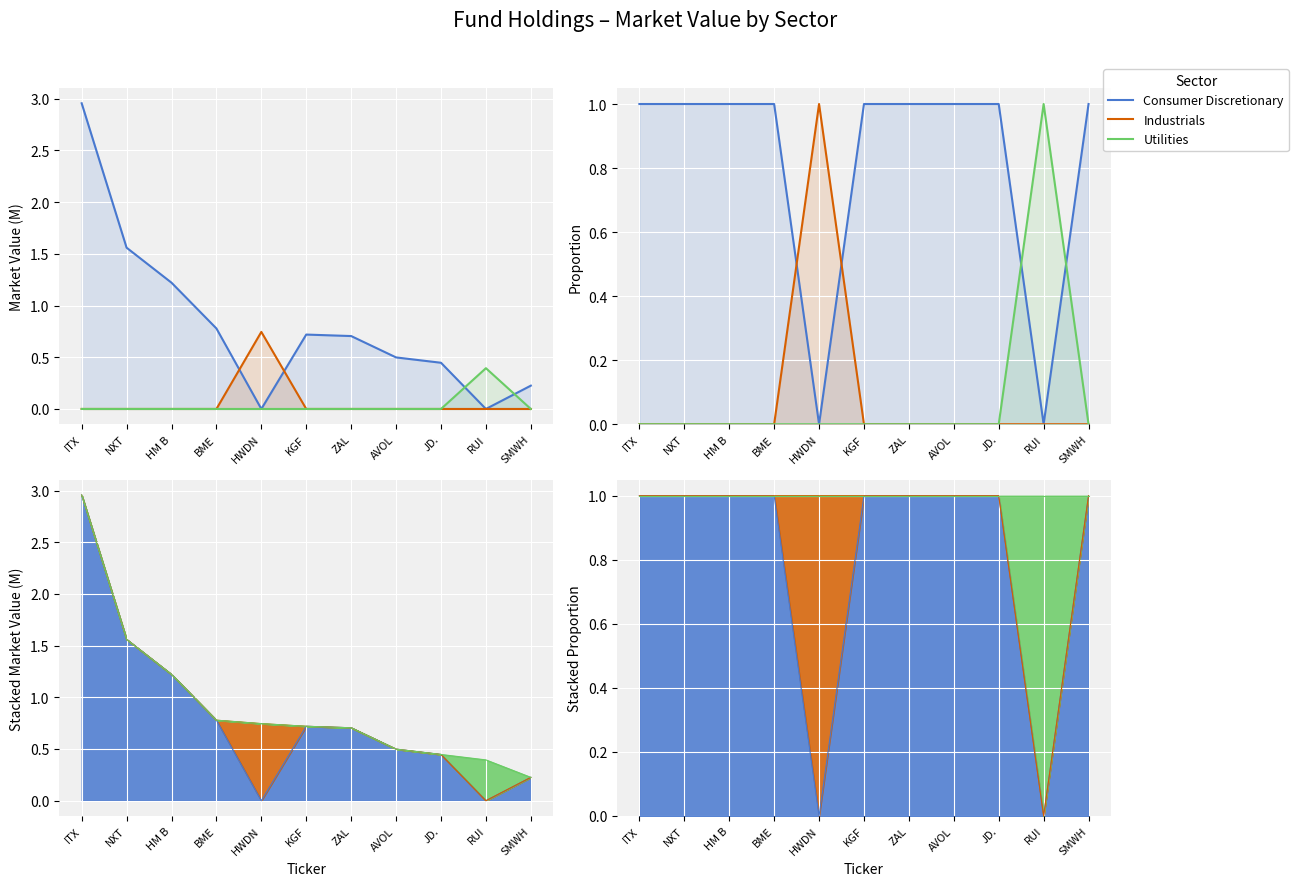

True or false: Utilities and Consumer Discretionary intersect in this chart.

True